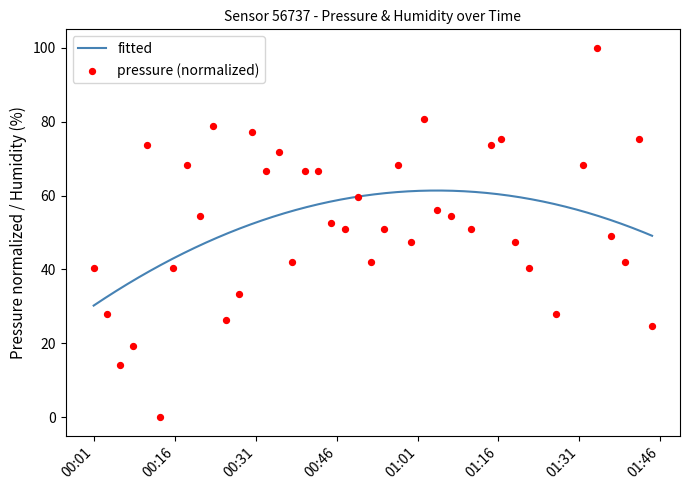

What is the lowest value of the fitted series?

30.2